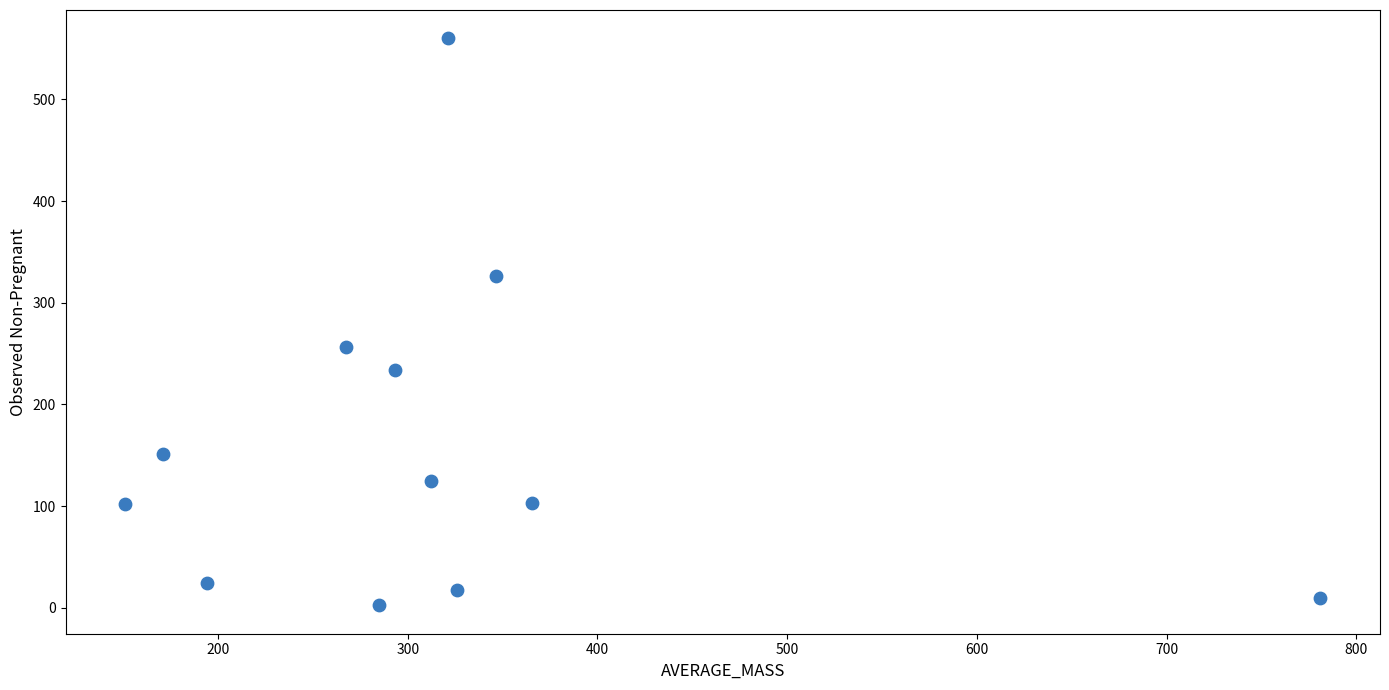

What is the average Y value?

159.2